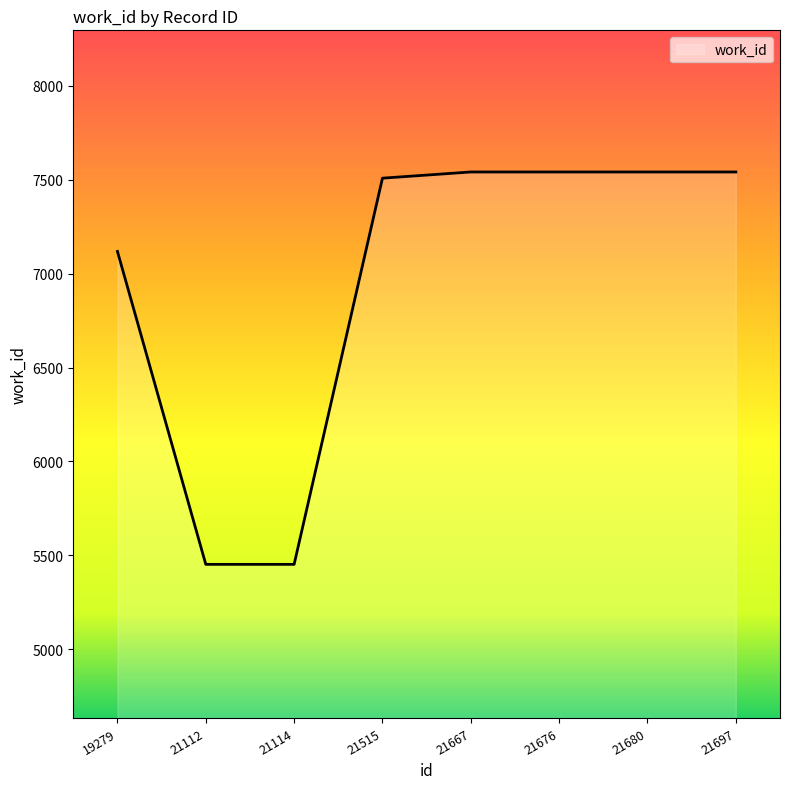

What is the average value?

6962